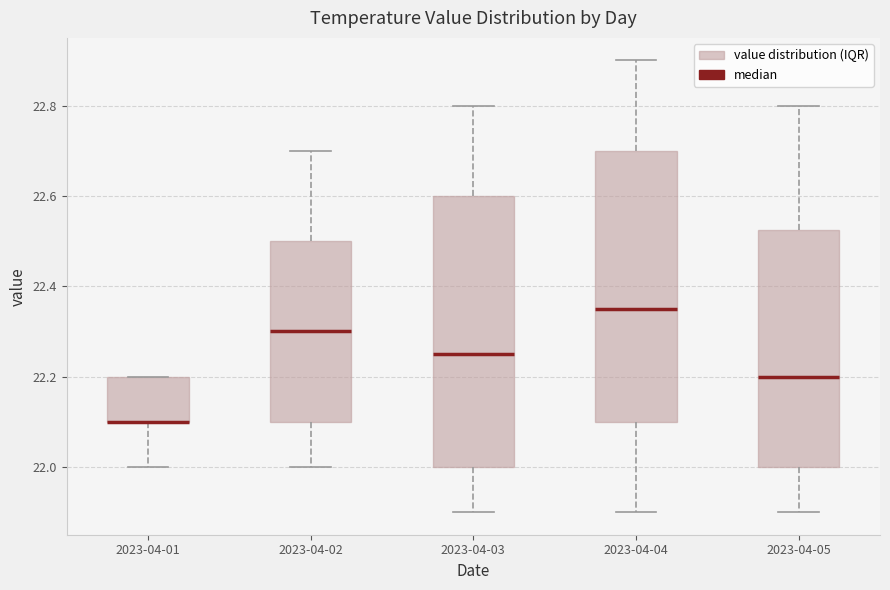

Reading left to right, read every box against the y-axis: the position of its median line, the range the box covers, and the ends of its whiskers. The values are not printed on the chart, so give them approximately, as read against the axis.

2023-04-01: median 22.10 (drawn on the box's lower edge), box 22.10 to 22.20, whiskers 22.00 to 22.20
2023-04-02: median 22.30, box 22.10 to 22.50, whiskers 22.00 to 22.70
2023-04-03: median 22.26, box 22.00 to 22.60, whiskers 21.90 to 22.80
2023-04-04: median 22.36, box 22.10 to 22.70, whiskers 21.90 to 22.90
2023-04-05: median 22.20, box 22.00 to 22.52, whiskers 21.90 to 22.80